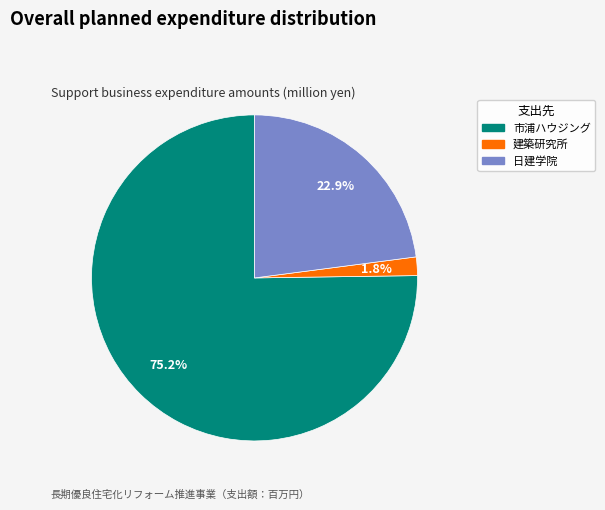

Is there a majority slice in this chart?

Yes